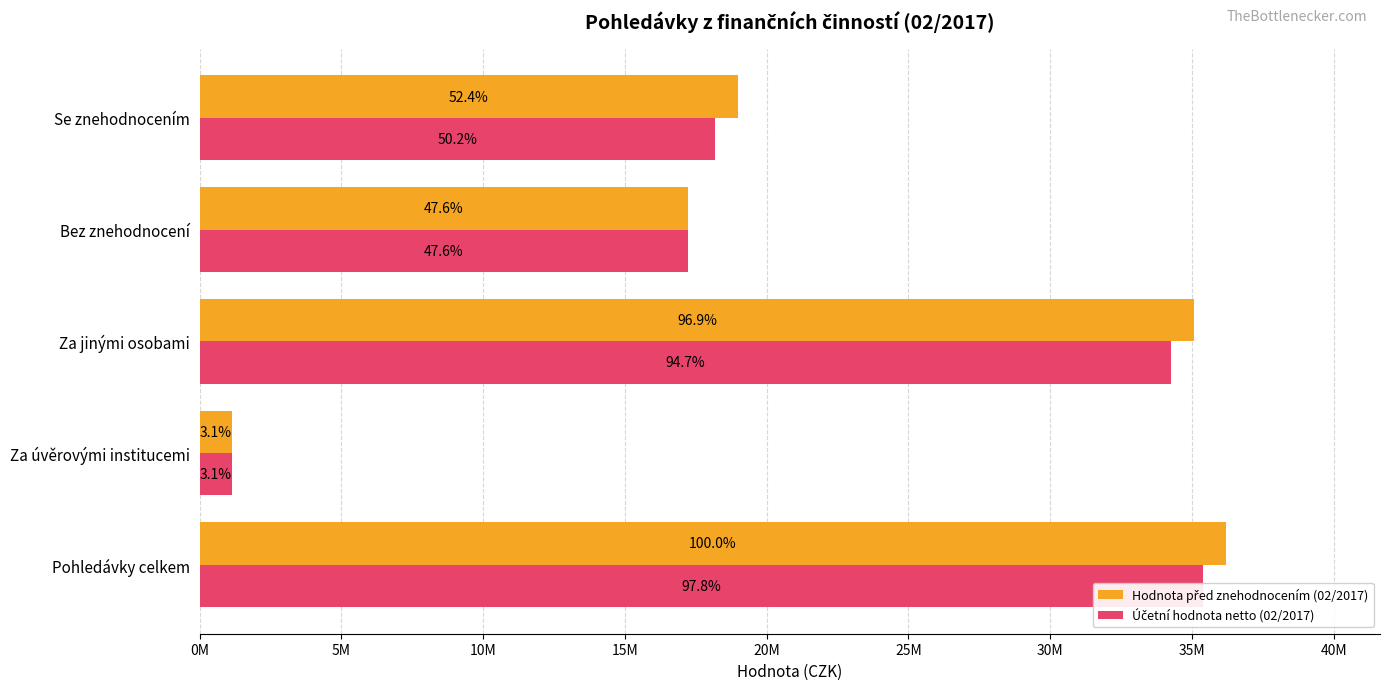

What are all the series names shown in the legend?

Hodnota před znehodnocením (02/2017), Účetní hodnota netto (02/2017)